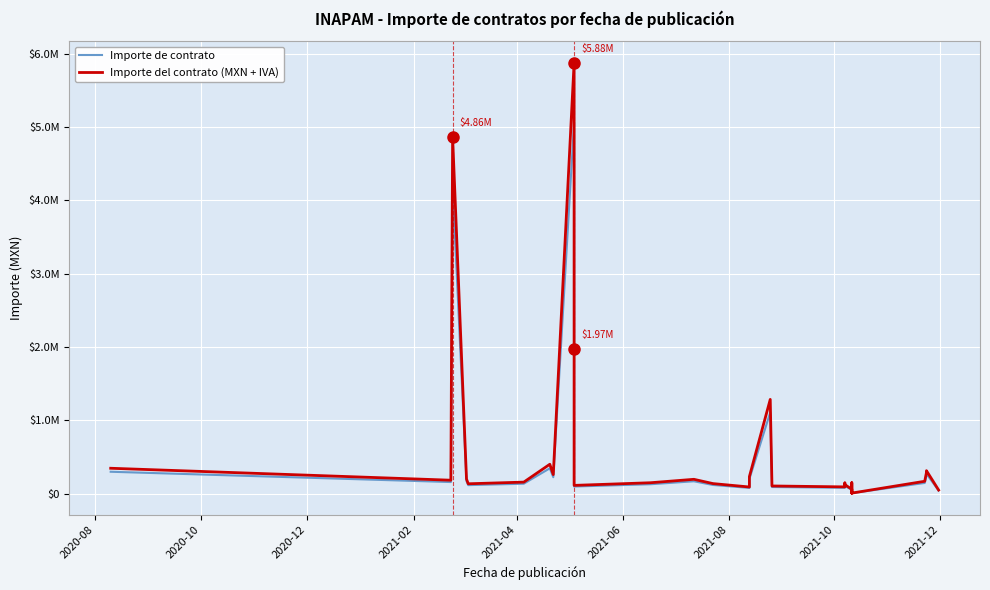

How many lines are shown in the chart?

2